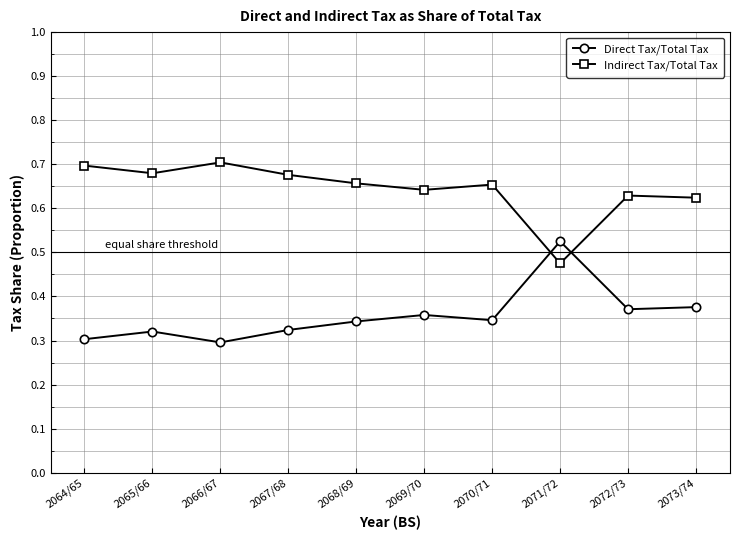

Where is the first local maximum for Direct Tax/Total Tax?

2065/66